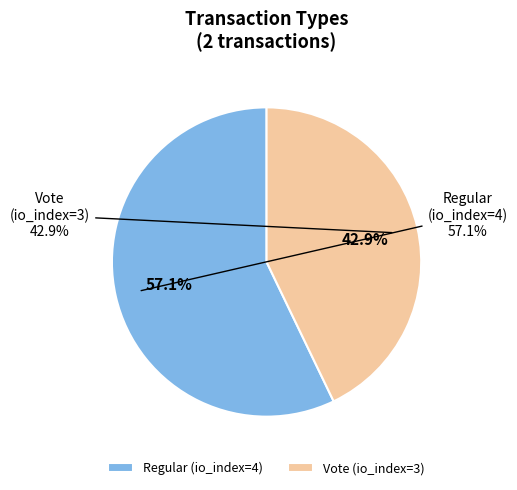

The Regular (io_index=4) slice represents 64% of the pie. True or false?

False